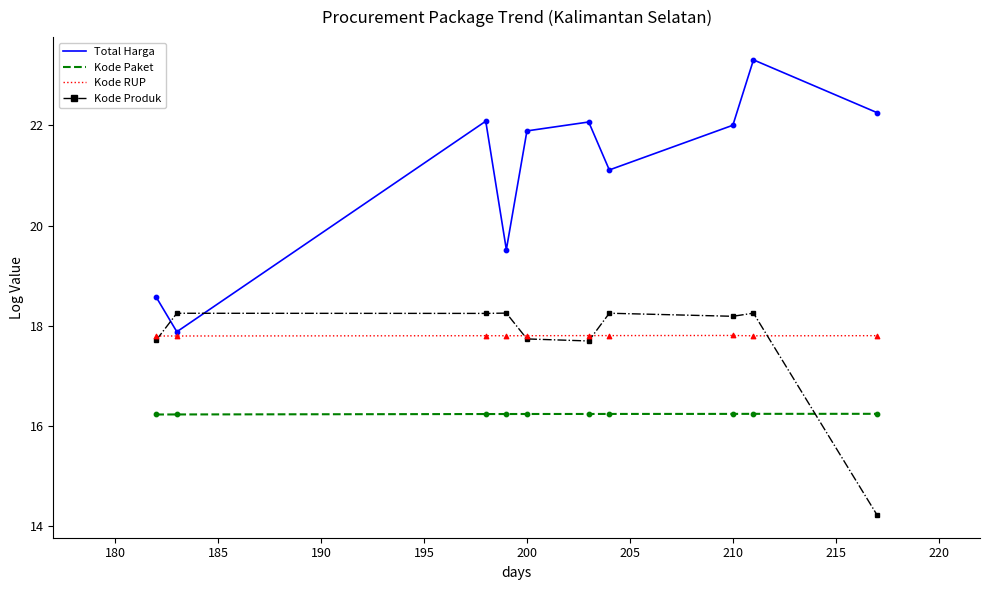

Which series has the widest spread of values?

Total Harga